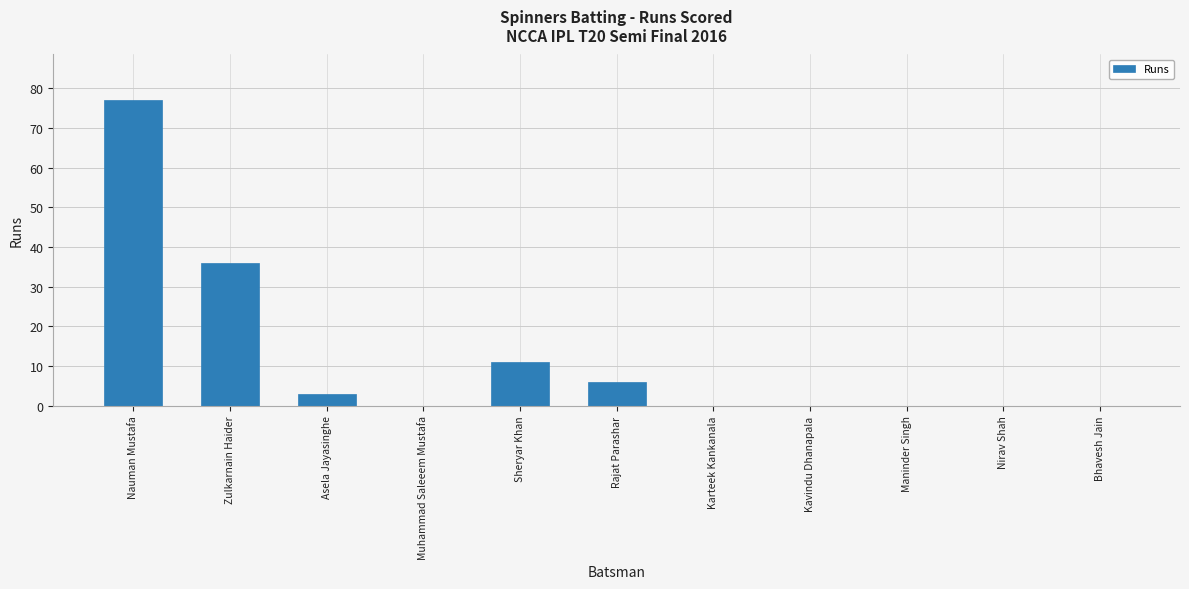

At which label is the value closest to 38?

Zulkarnain Haider